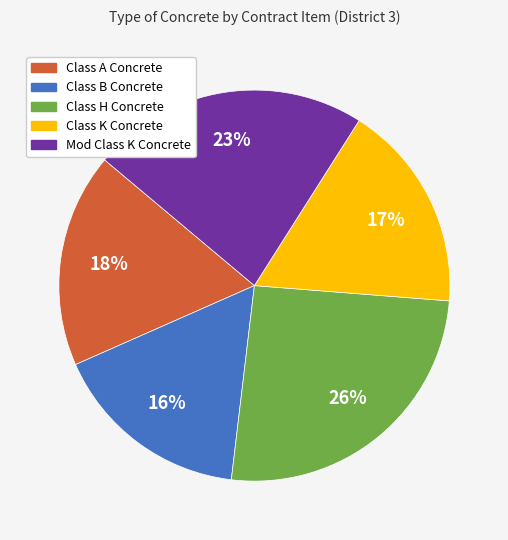

Count the number of slices in the pie.

5